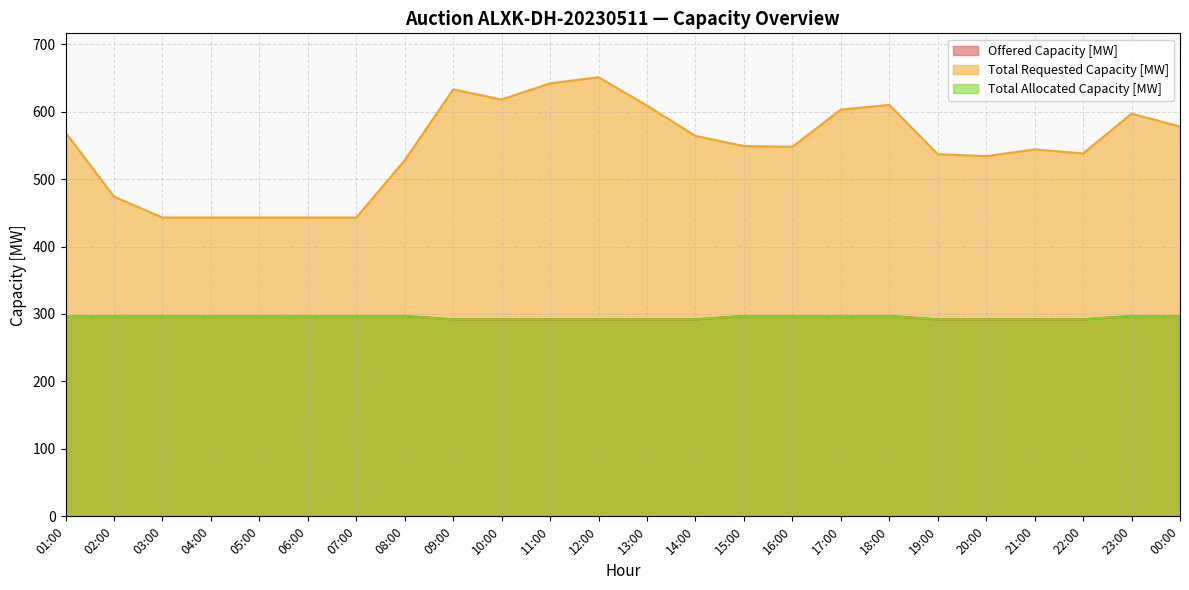

Does the chart have visible grid lines?

Yes